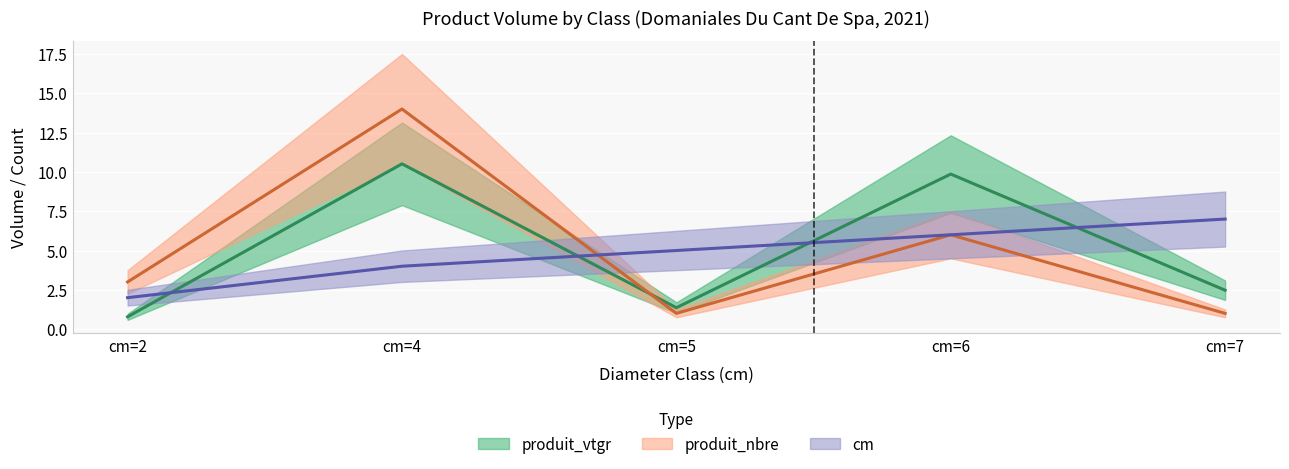

The value of produit_nbre at cm=5 is 1.0. True or false?

True